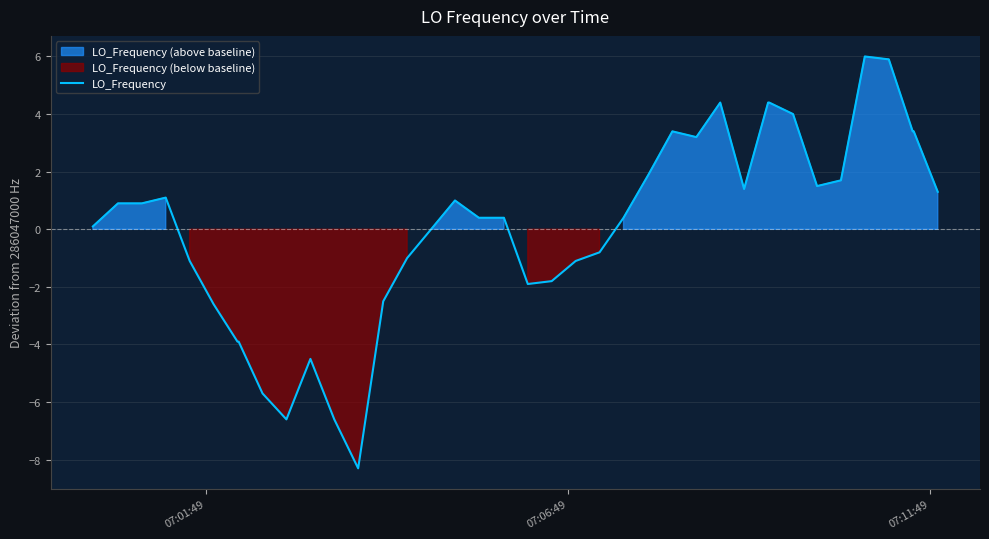

What is the highest value of the LO_Frequency series?

6.0